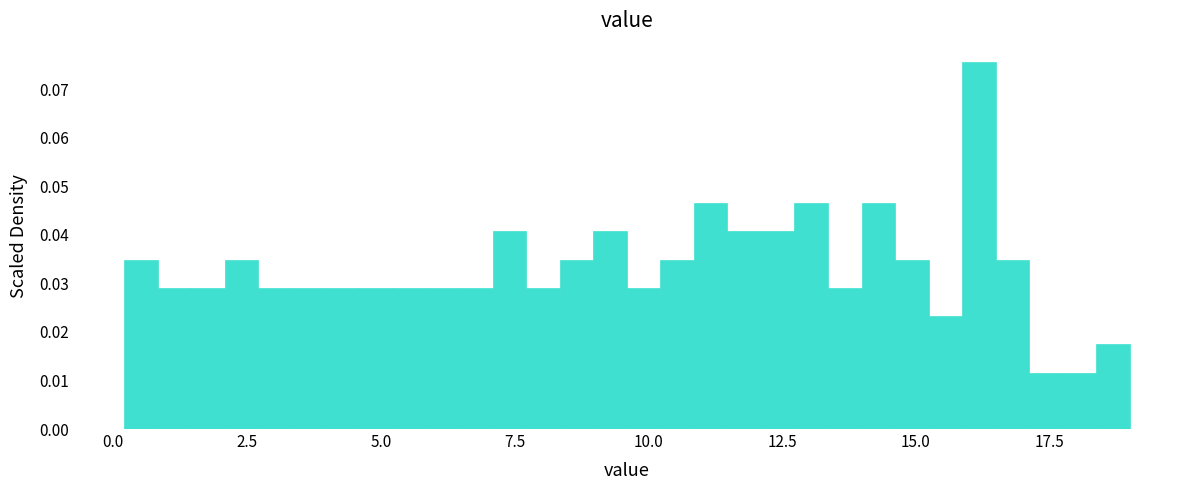

Around what value on the x-axis is the tallest bar? Give the approximate position of its centre, as read against the axis.

16.0